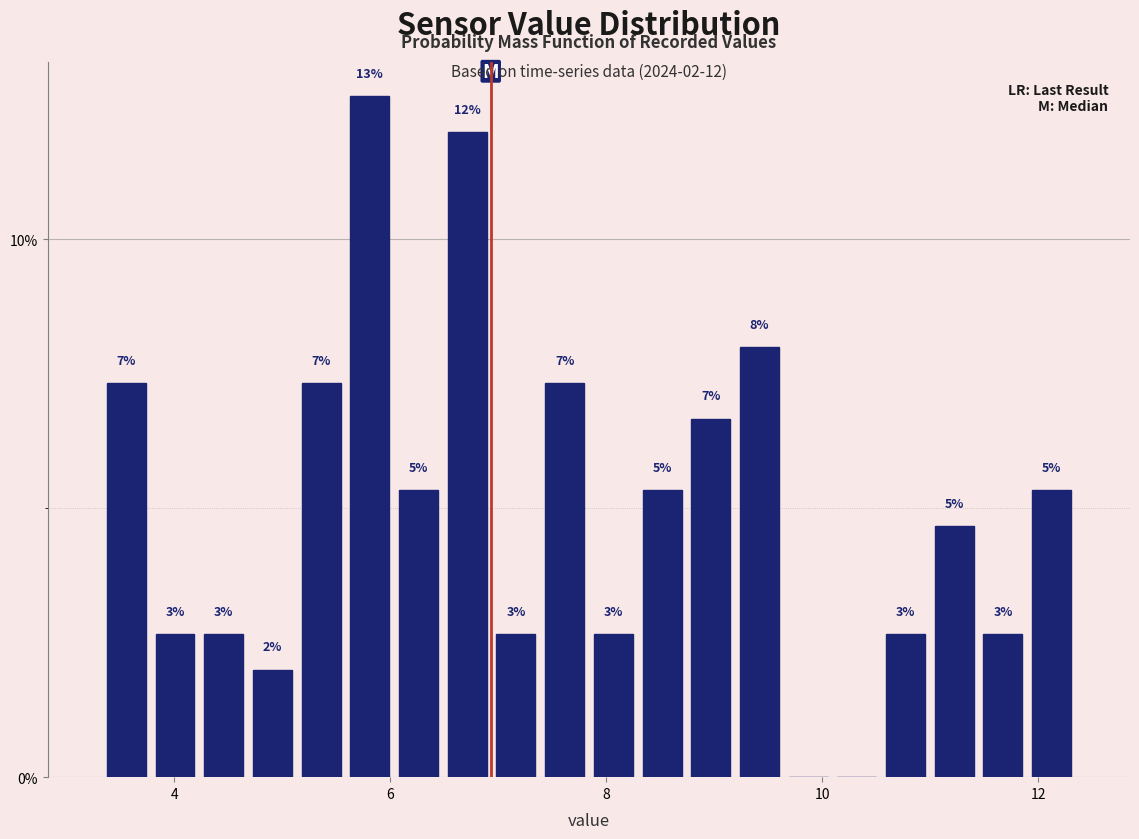

Around what value on the x-axis is the tallest bar? Give the approximate position of its centre, as read against the axis.

5.8